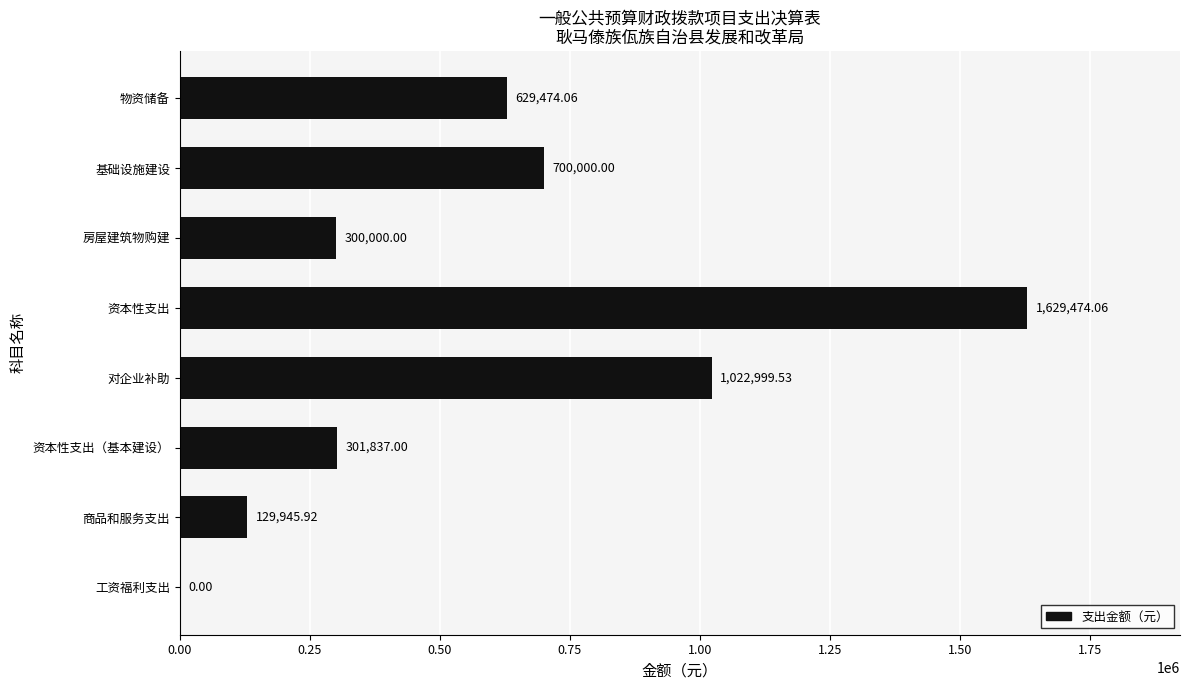

What is the change in value from 资本性支出 to 基础设施建设?

-929474.1